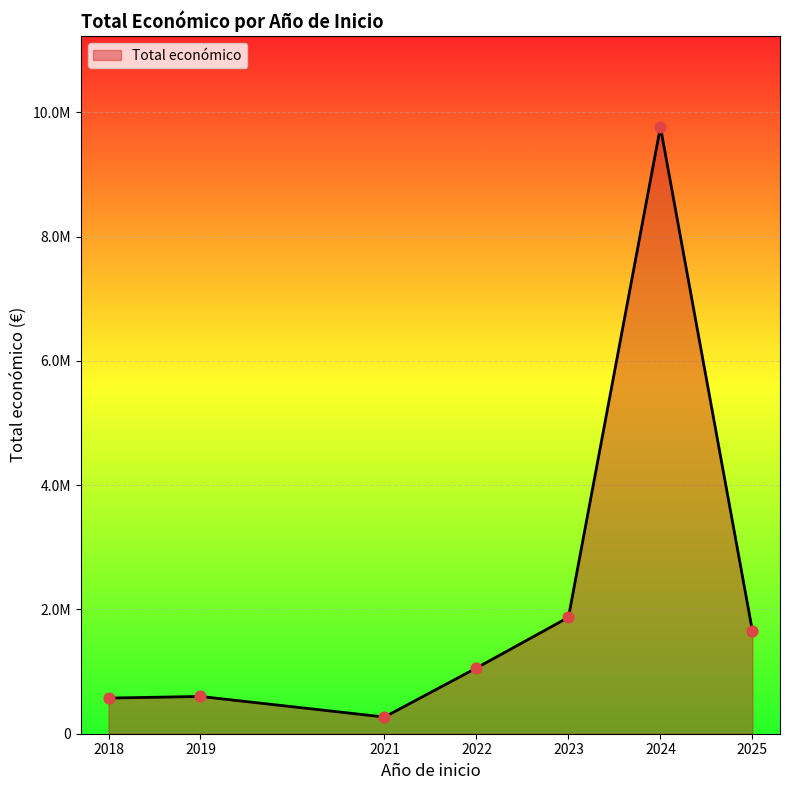

Does the chart have visible grid lines?

Yes